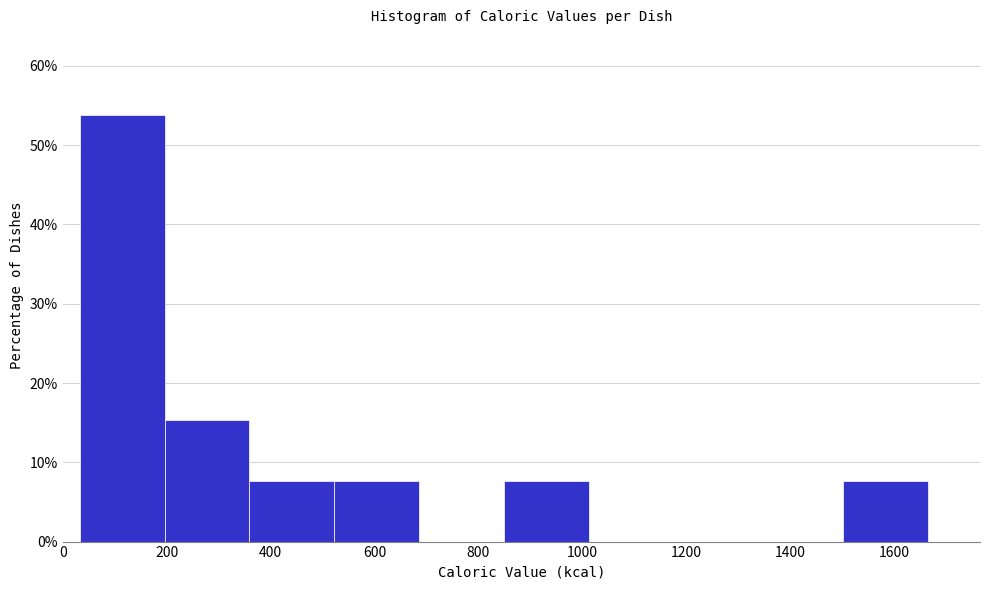

How tall is the bar that spans 840 to 1020 on the x-axis? Neither the bar edges nor the heights are printed on the chart, so give them approximately, as read against the axes.

8